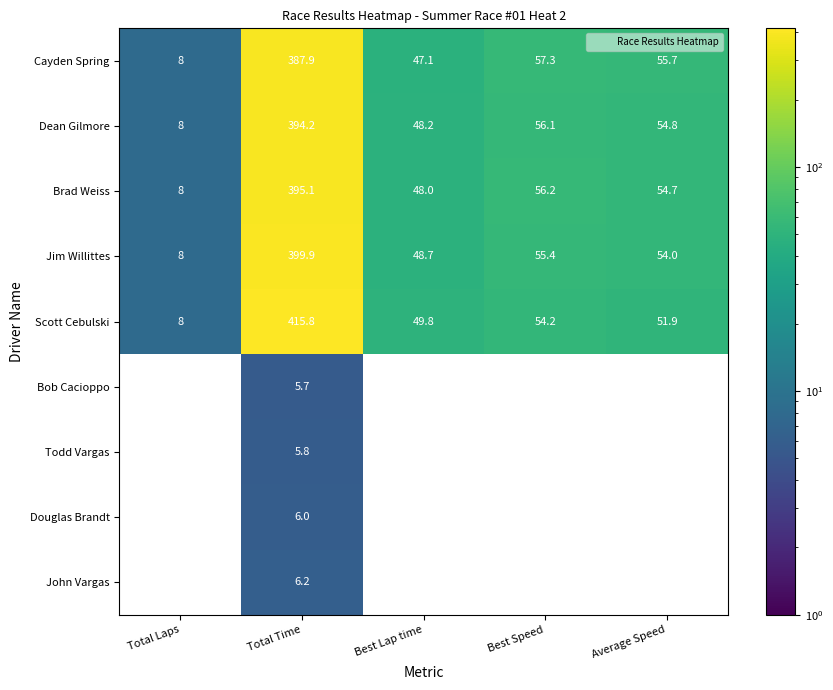

What is the sum of all Scott Cebulski values?

579.8